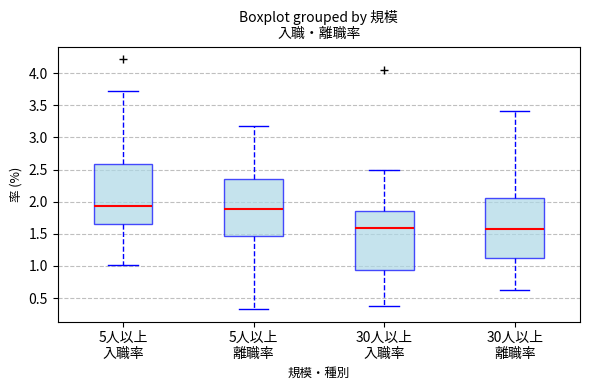

Reading left to right, read every box against the y-axis: the position of its median line, the range the box covers, and the ends of its whiskers. The values are not printed on the chart, so give them approximately, as read against the axis.

5人以上 入職率: median 1.95, box 1.65 to 2.60, whiskers 1.00 to 3.75
5人以上 離職率: median 1.90, box 1.45 to 2.35, whiskers 0.35 to 3.20
30人以上 入職率: median 1.60, box 0.95 to 1.85, whiskers 0.35 to 2.50
30人以上 離職率: median 1.55, box 1.15 to 2.05, whiskers 0.60 to 3.40